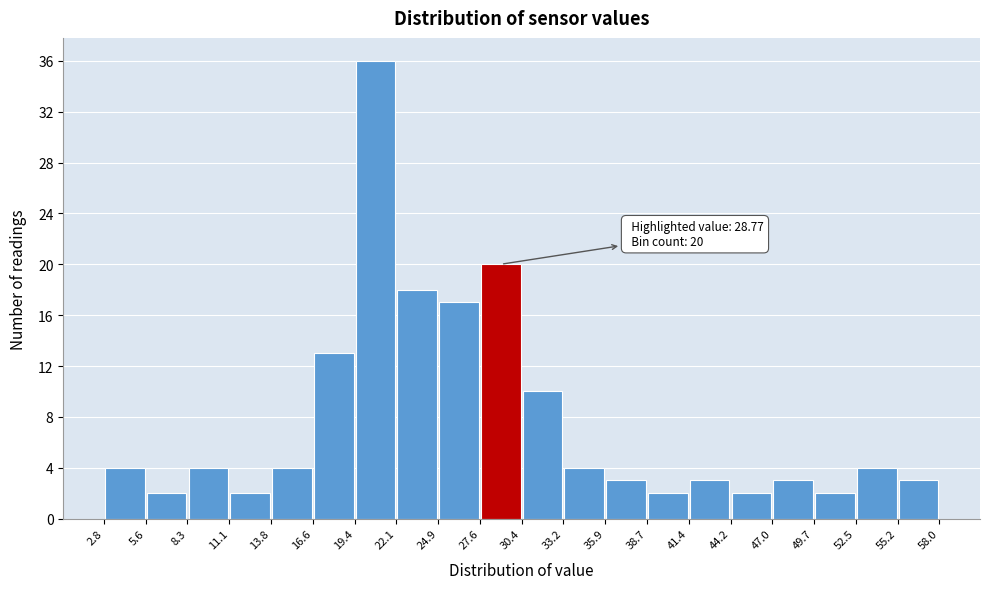

Over which range of the x-axis is the bar tallest?

19.4 to 22.1